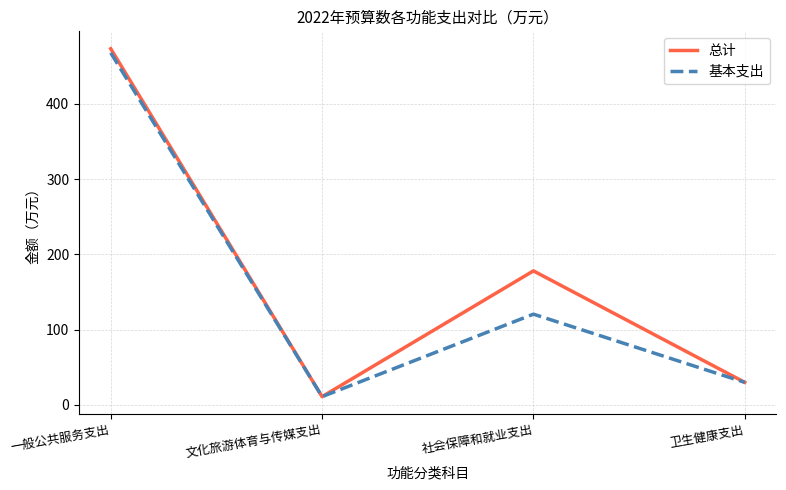

At which label does 基本支出 reach its peak?

一般公共服务支出